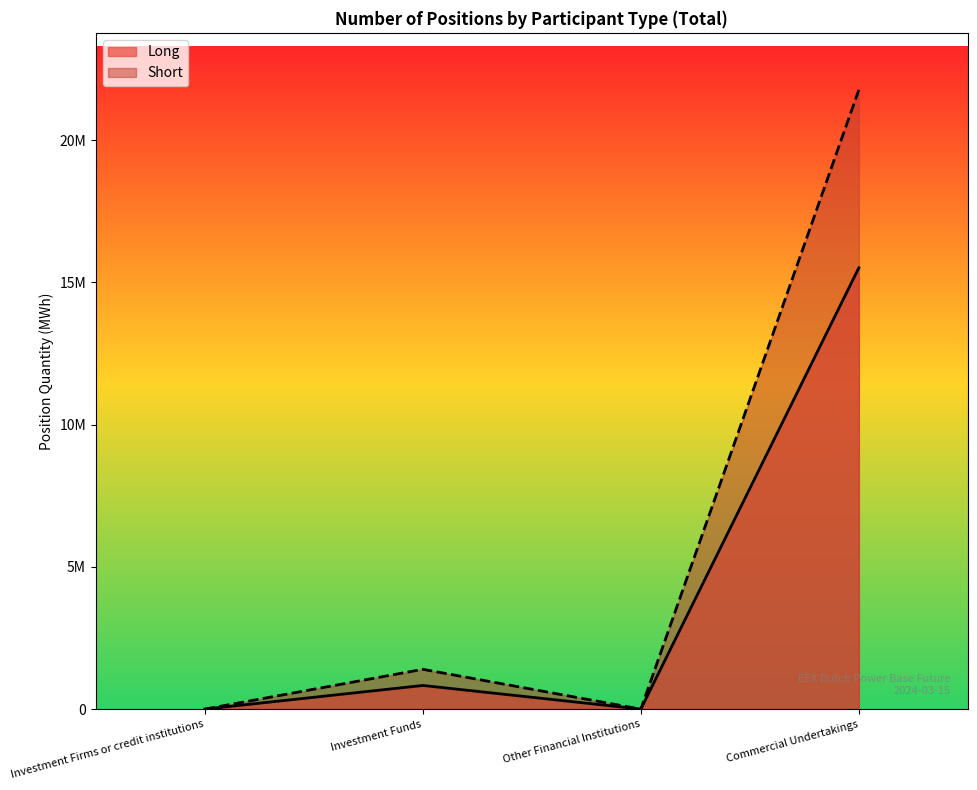

True or false: Short and Long cross at least once.

False